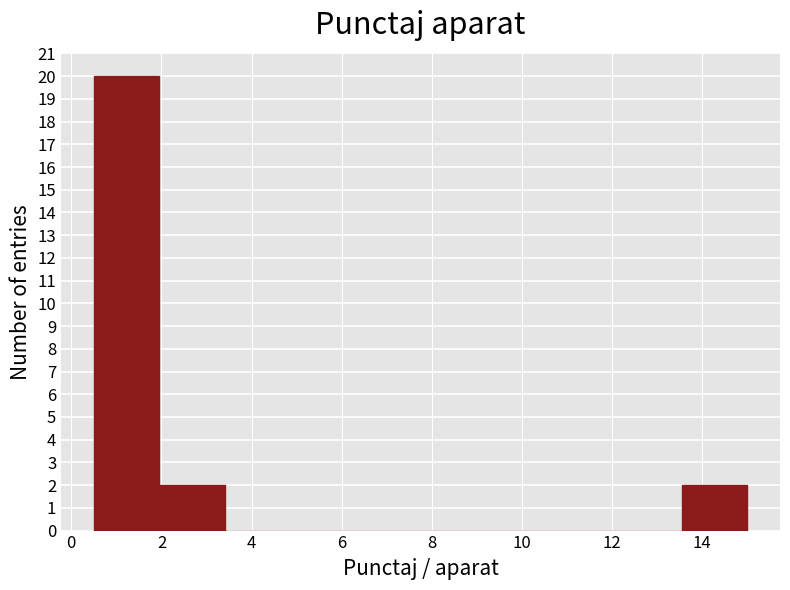

Over which range of the x-axis is the bar tallest?

0.50 to 1.95